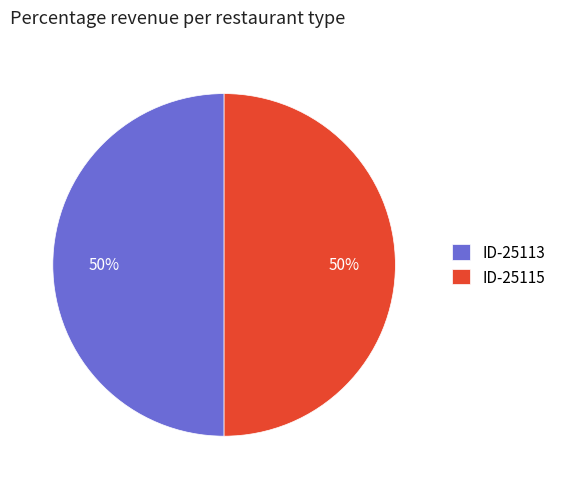

Is it true that ID-25113 is 50% of the pie?

True